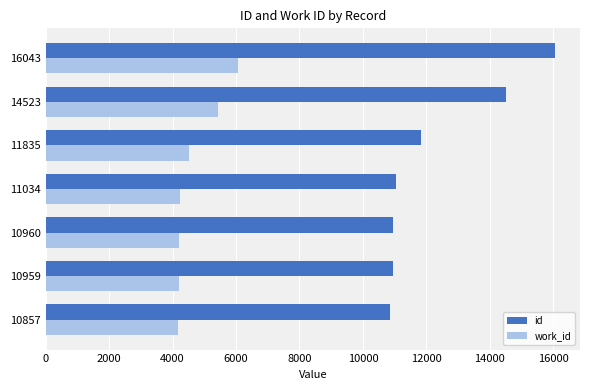

Which series has the widest spread of values?

id